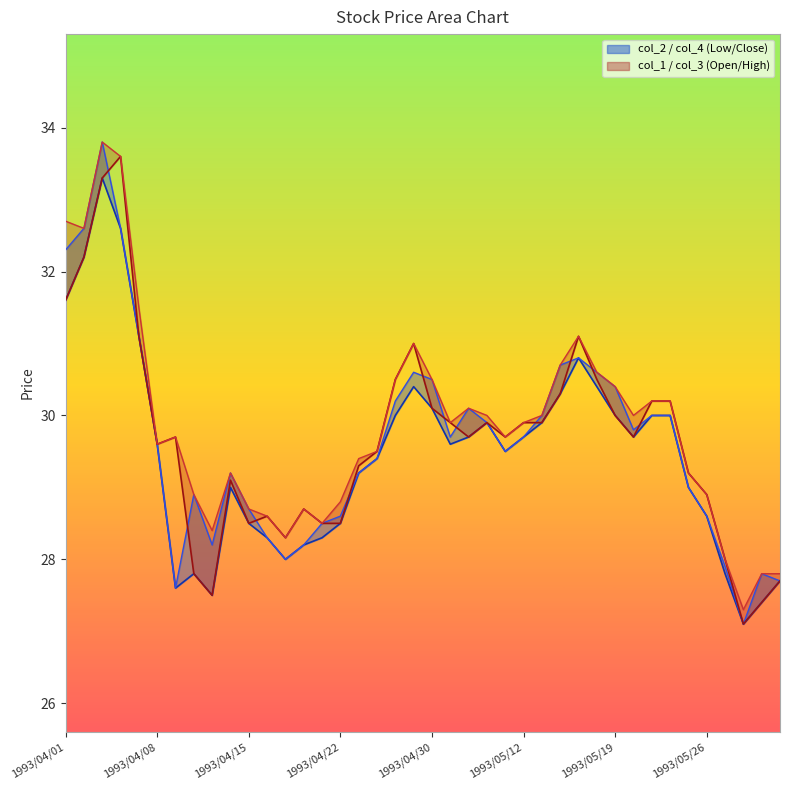

True or false: col_4 and col_2 intersect in this chart.

False